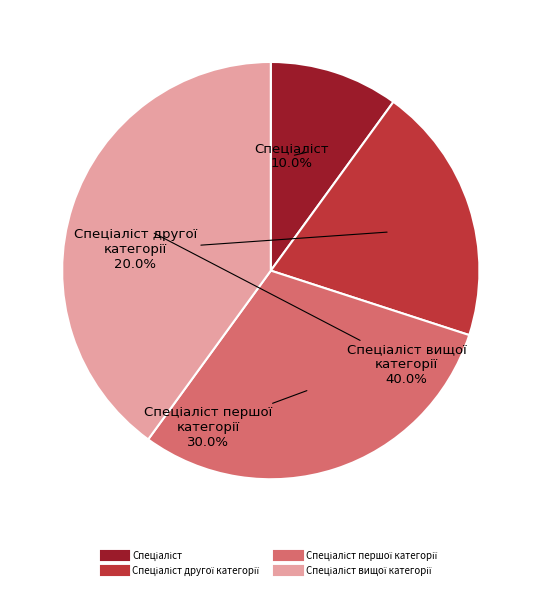

Is there any slice that represents more than half of the pie?

No